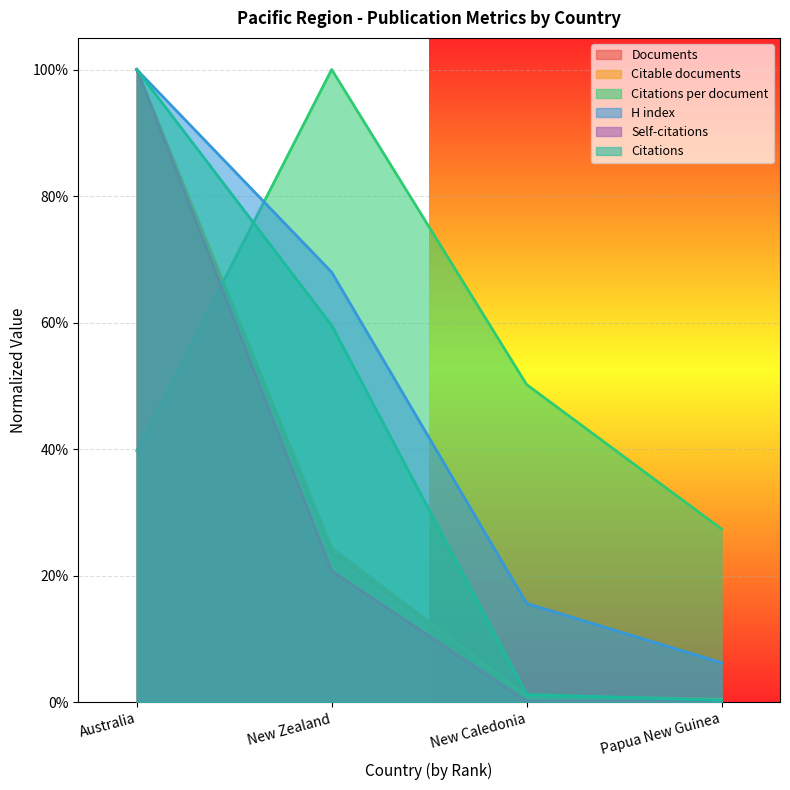

Is it true that Documents equals 0.1 at New Zealand?

False